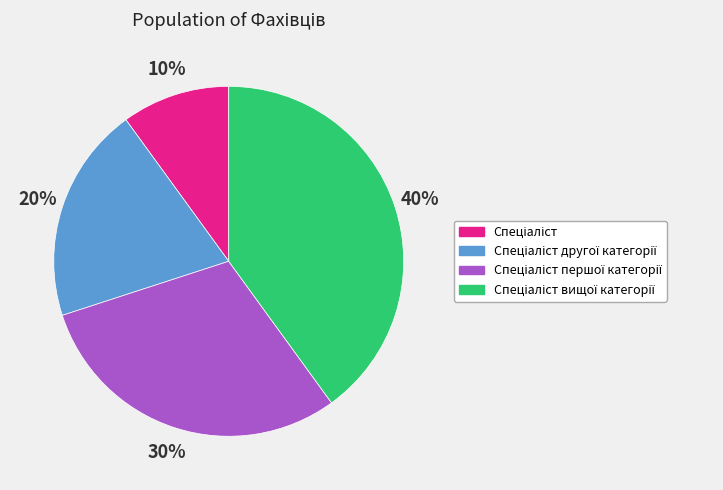

Does any single category account for the majority?

No